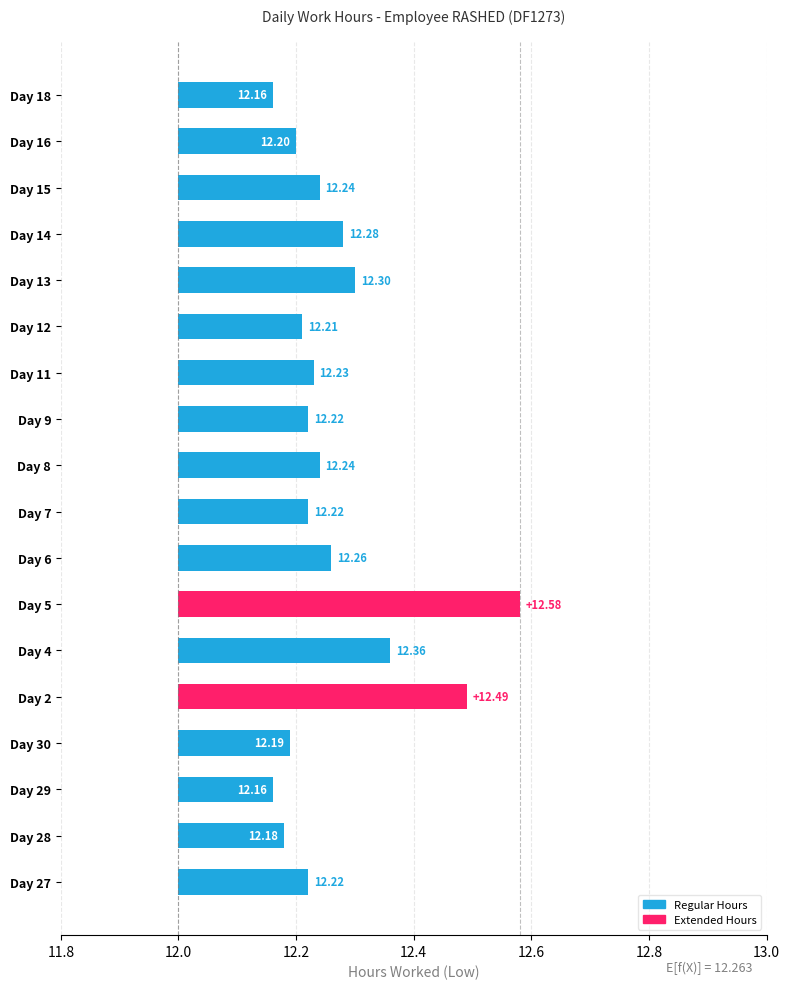

Which has a higher value, Day 28 or Day 6?

Day 6